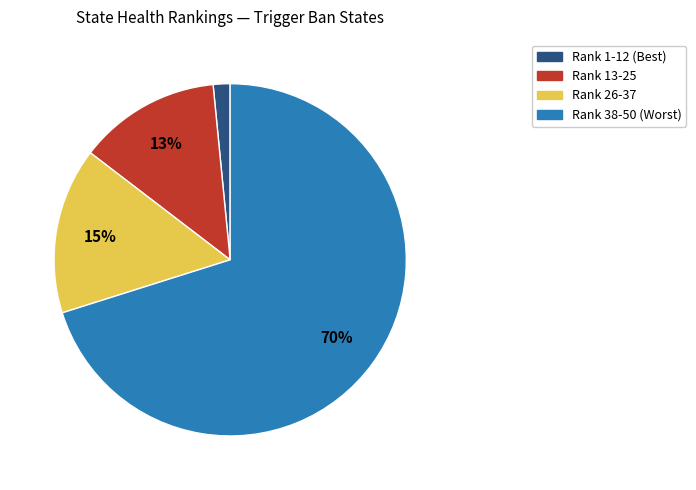

Is it true that Rank 26-37 is 27% of the pie?

False